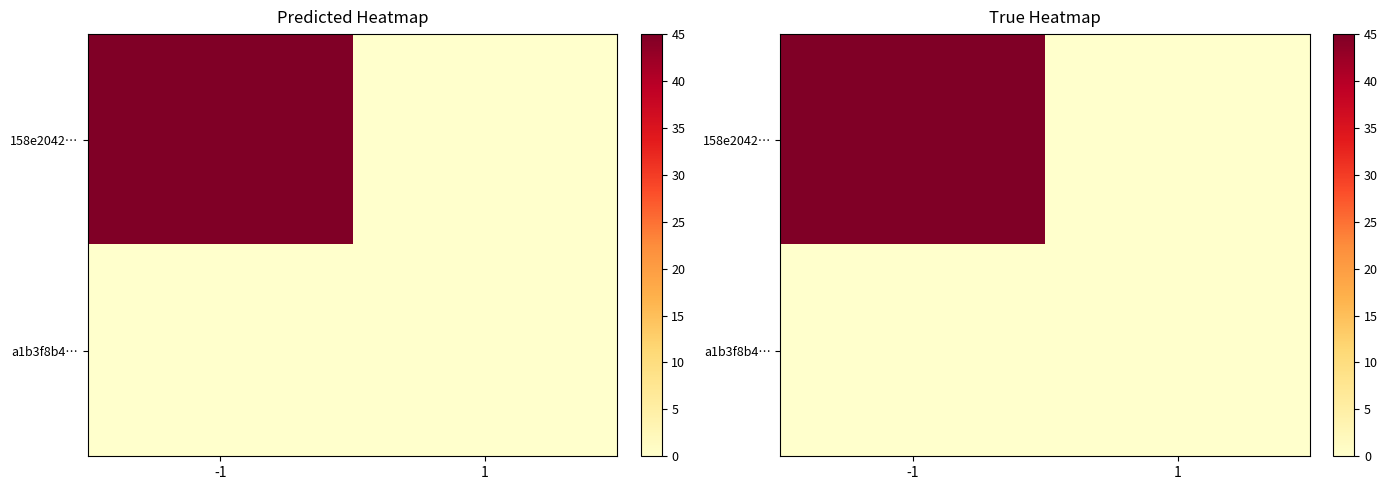

True or false: 158e2042… has a value of 0 at 1.

True